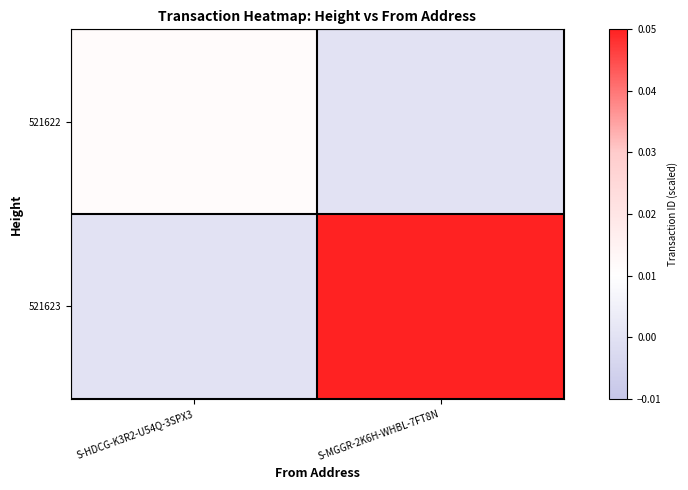

Which series has the widest spread of values?

521623